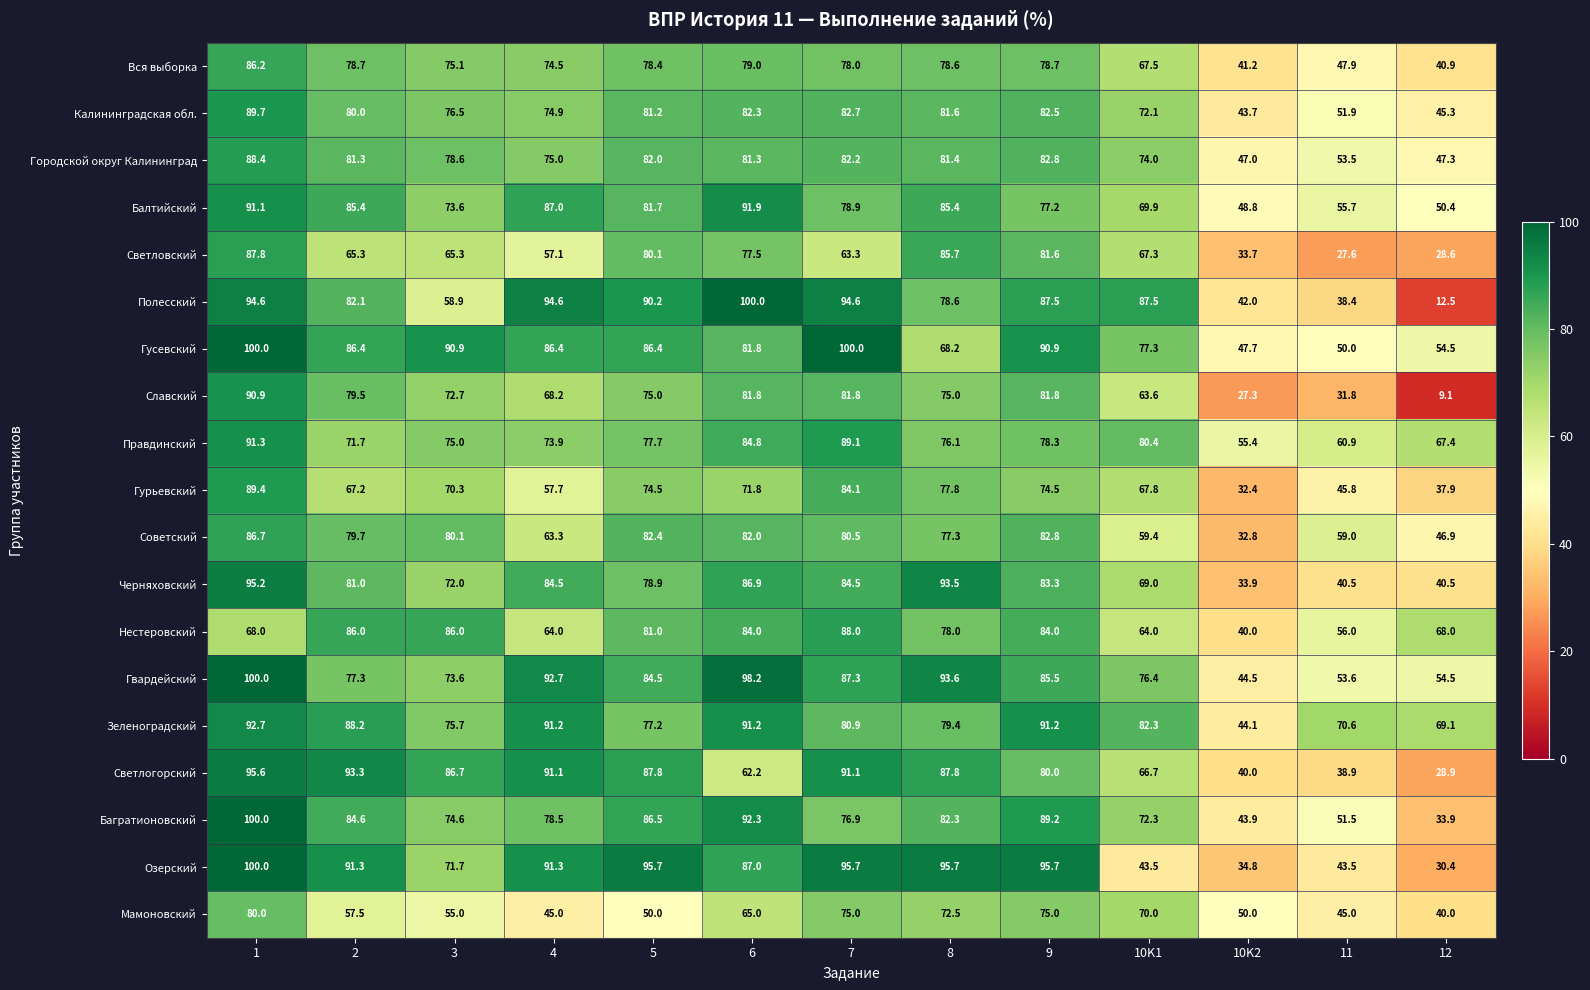

The Полесский series shows 100.0 at 6. True or false?

True